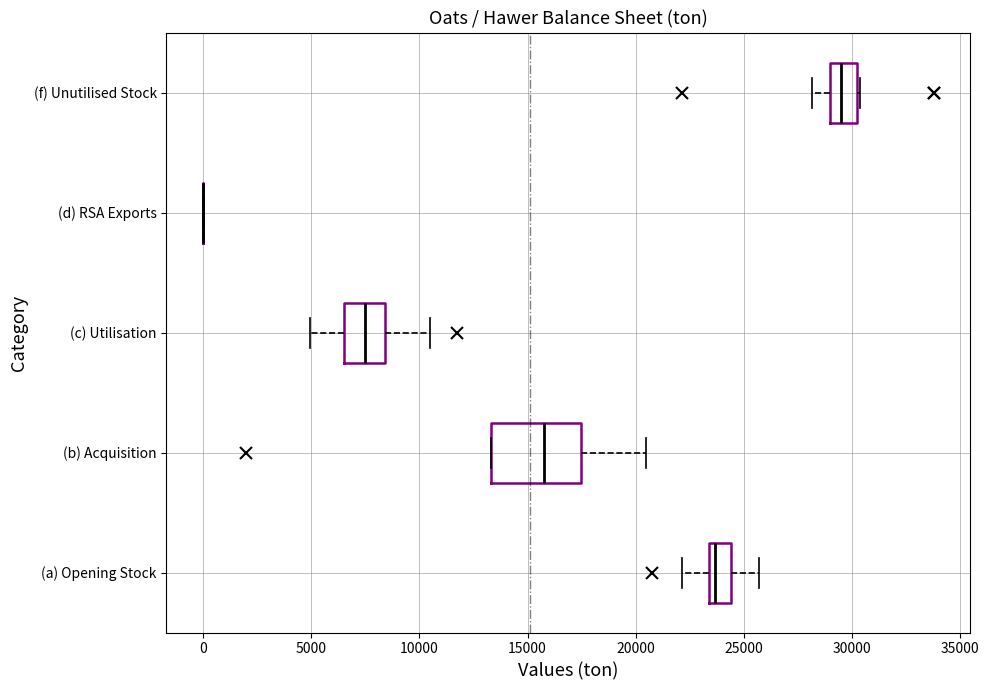

Reading bottom to top, read every box against the x-axis: the position of its median line, the range the box covers, and the ends of its whiskers. The values are not printed on the chart, so give them approximately, as read against the axis.

(a) Opening Stock: median 23500 (just right of the box's left edge), box 23500 to 24500, whiskers 22000 to 25500
(b) Acquisition: median 16000, box 13500 to 17500, whiskers 13500 to 20500
(c) Utilisation: median 7500, box 6500 to 8500, whiskers 5000 to 10500
(d) RSA Exports: box collapsed to a line at 0, whiskers 0 to 0
(f) Unutilised Stock: median 29500, box 29000 to 30000, whiskers 28000 to 30500